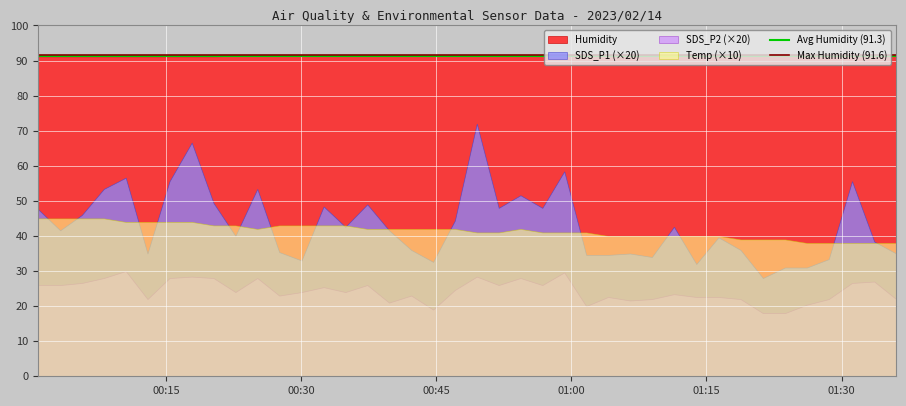

The value of Max Humidity (91.6) at 00:30 is 91.6. True or false?

True